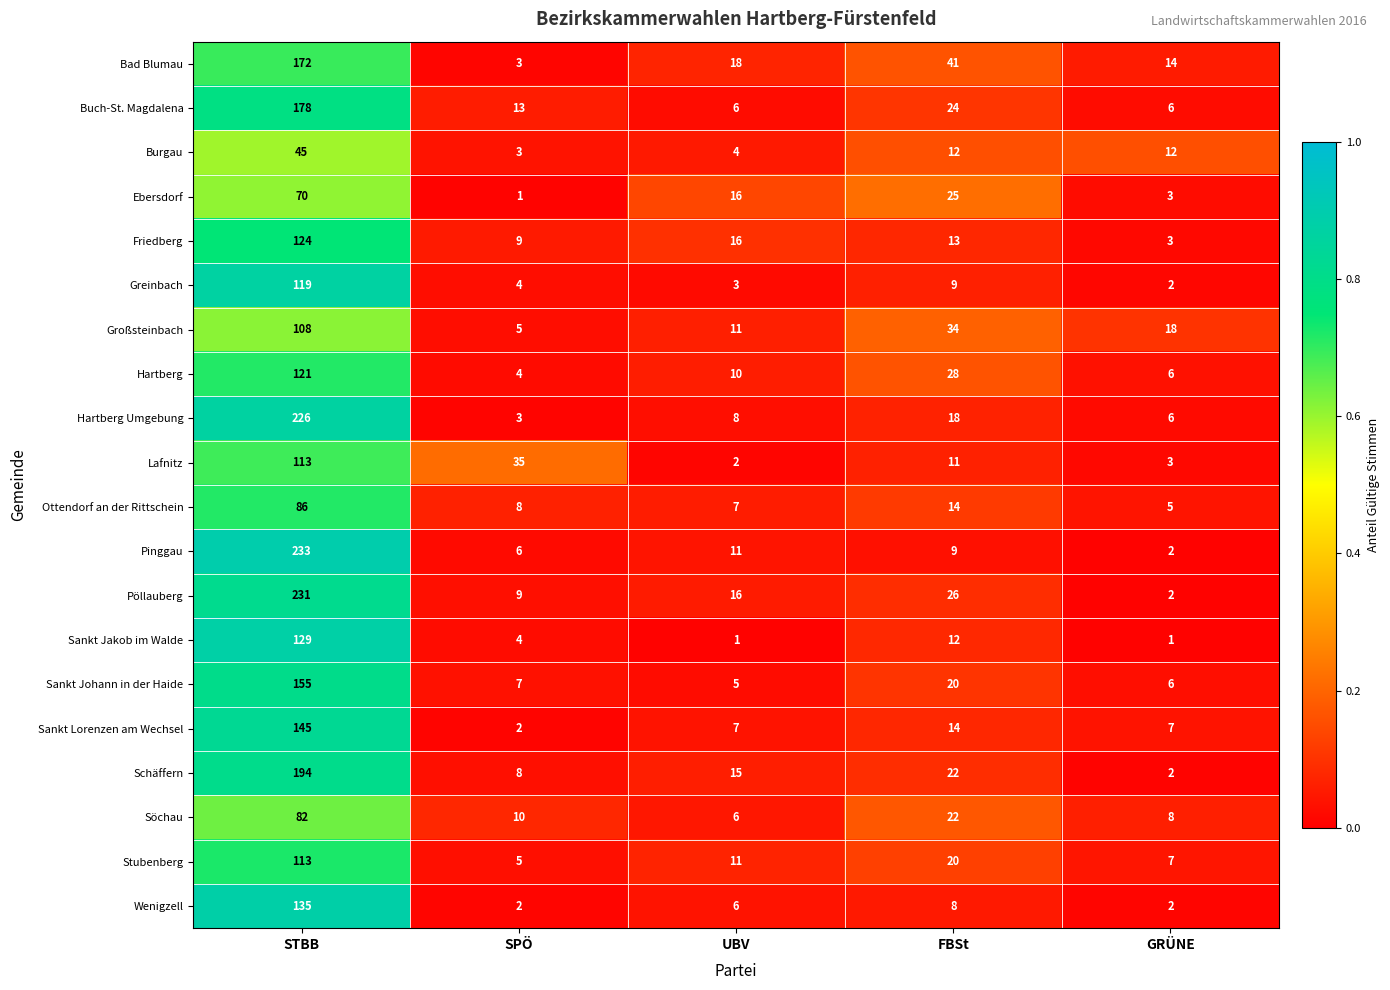

Which label corresponds to the largest value in the chart?

STBB